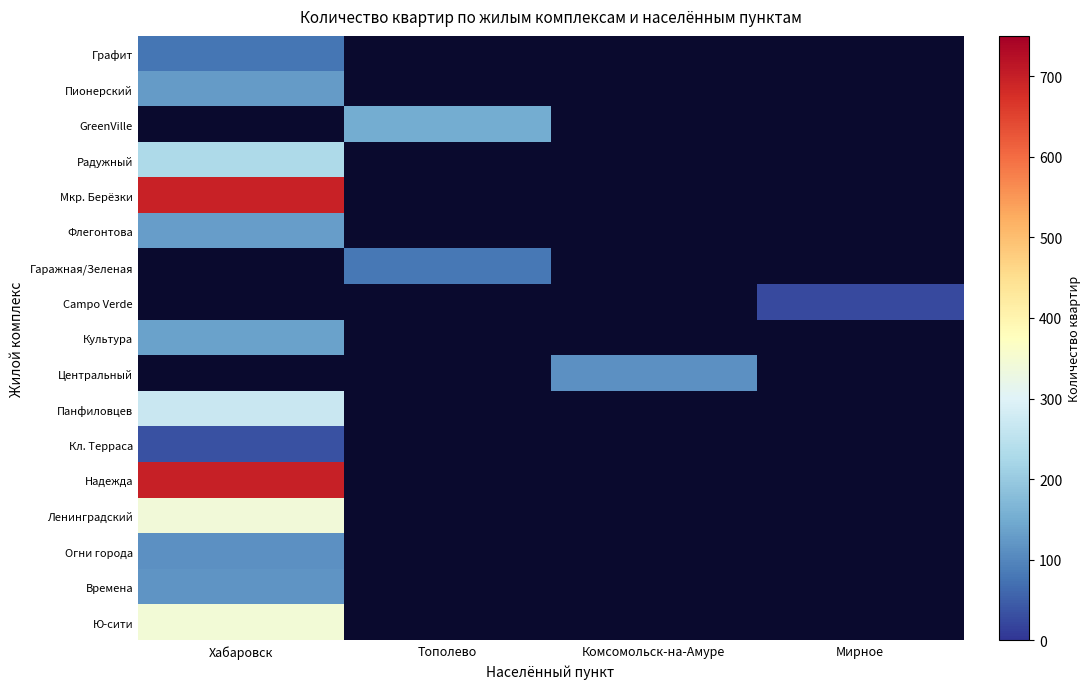

Which category has the lowest value across all series?

Мирное